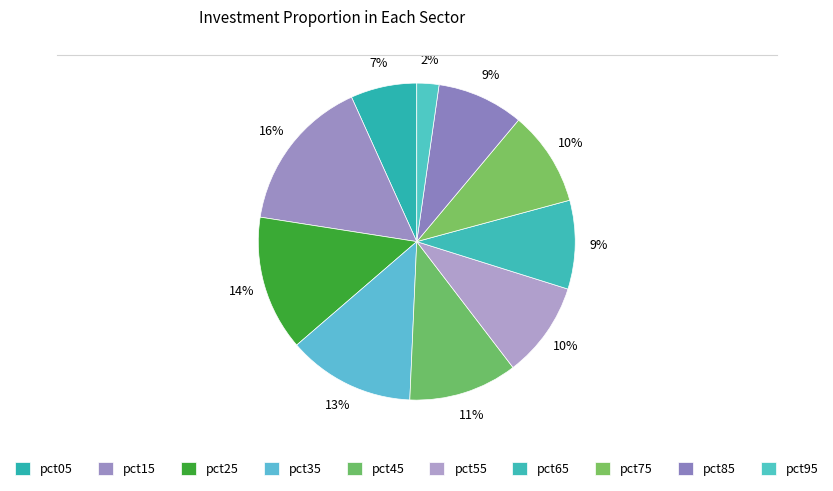

Count the number of slices in the pie.

10